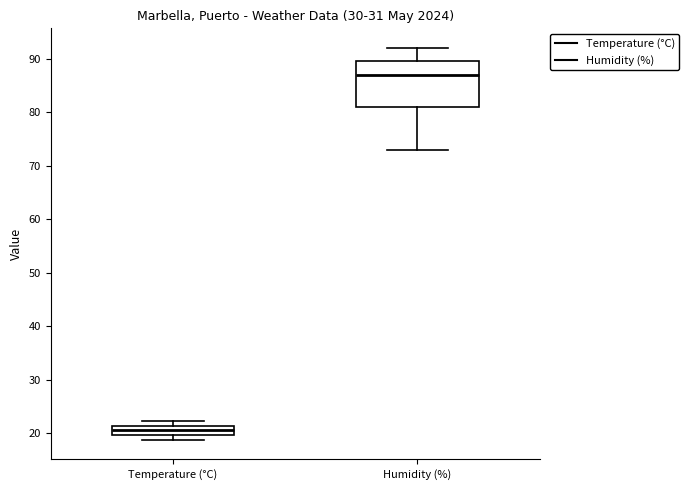

Which box's median line is the lowest?

Temperature (°C)